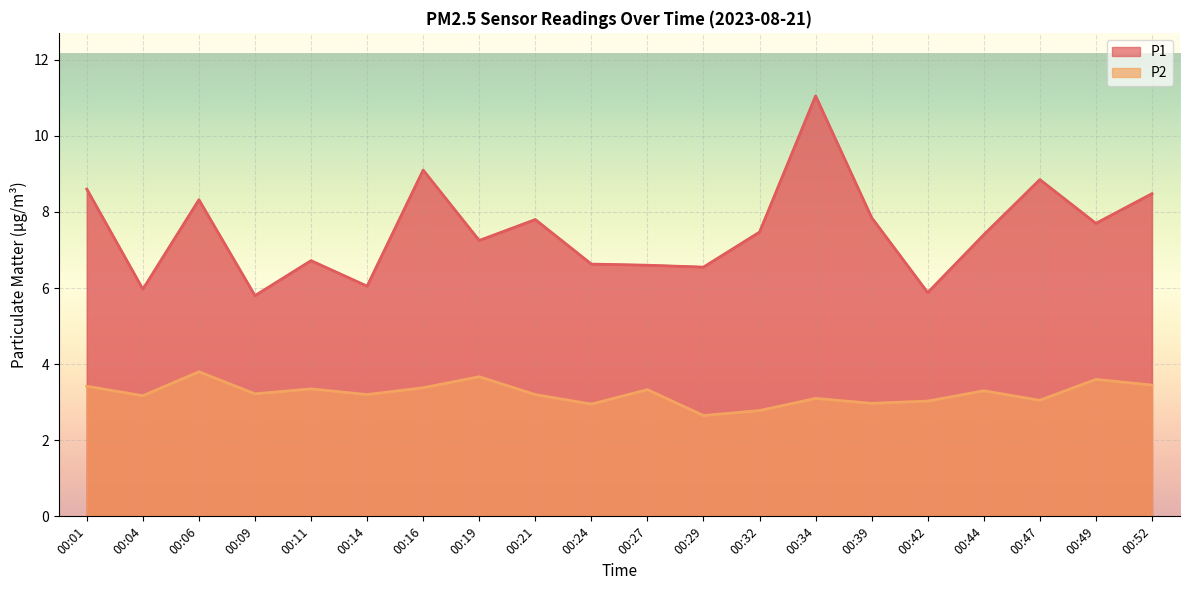

Does the chart display data point markers on the line(s)?

No